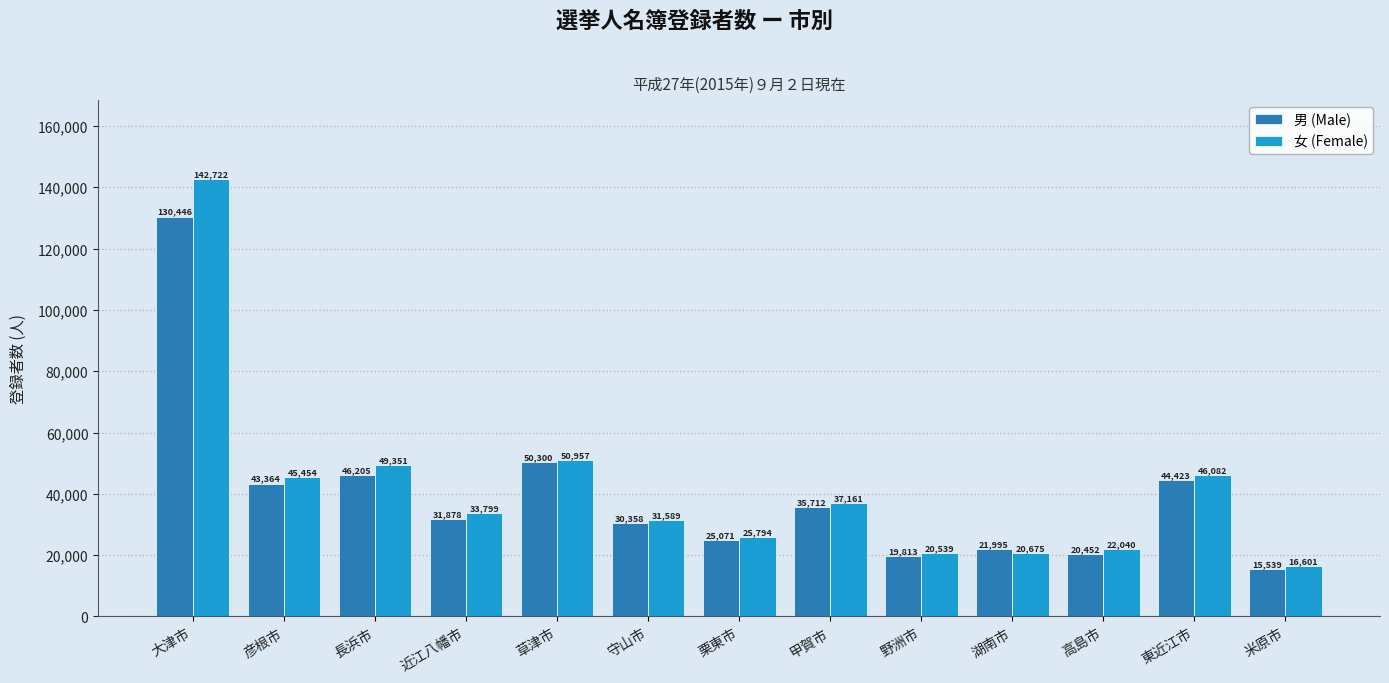

What is the value of the 女 (Female) bar at the 13th from the left?

16601